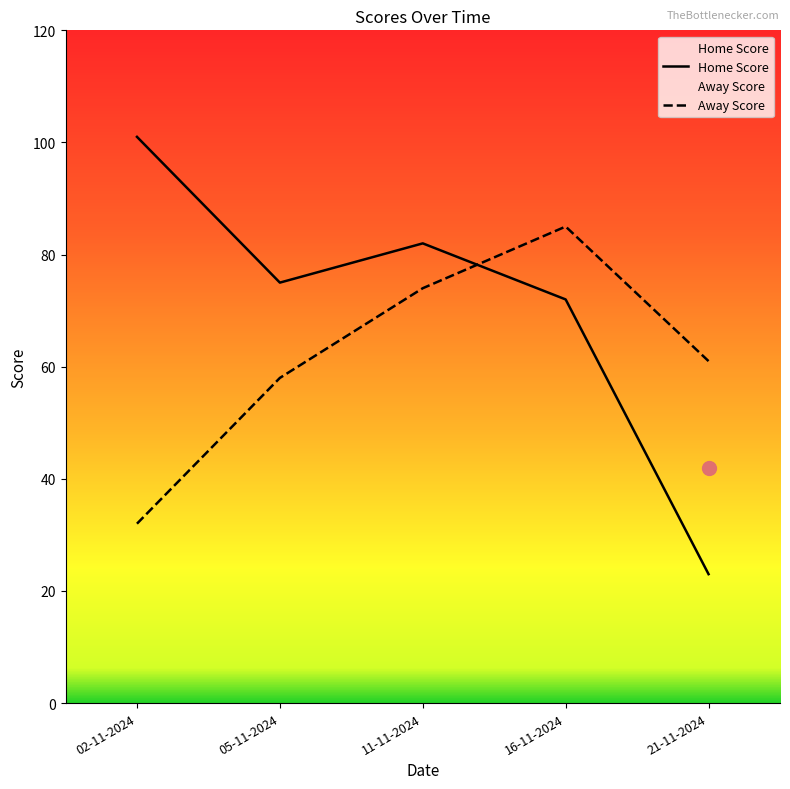

At 16-11-2024, list the series in order from largest to smallest.

Away Score, Home Score